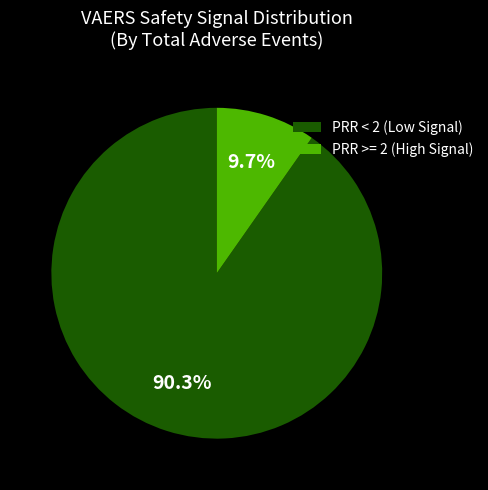

Is there a majority slice in this chart?

Yes